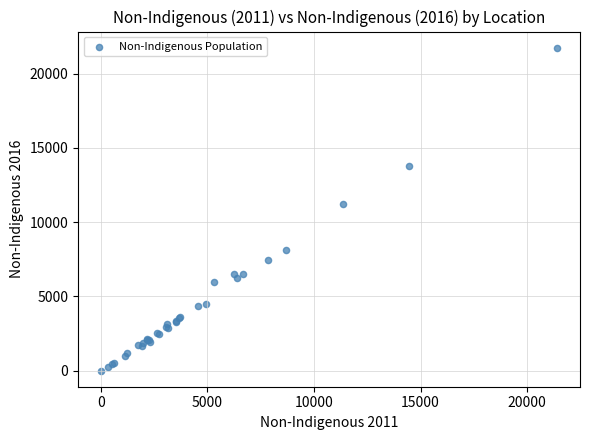

What Y value in the scatter plot is closest to 10875?

11253